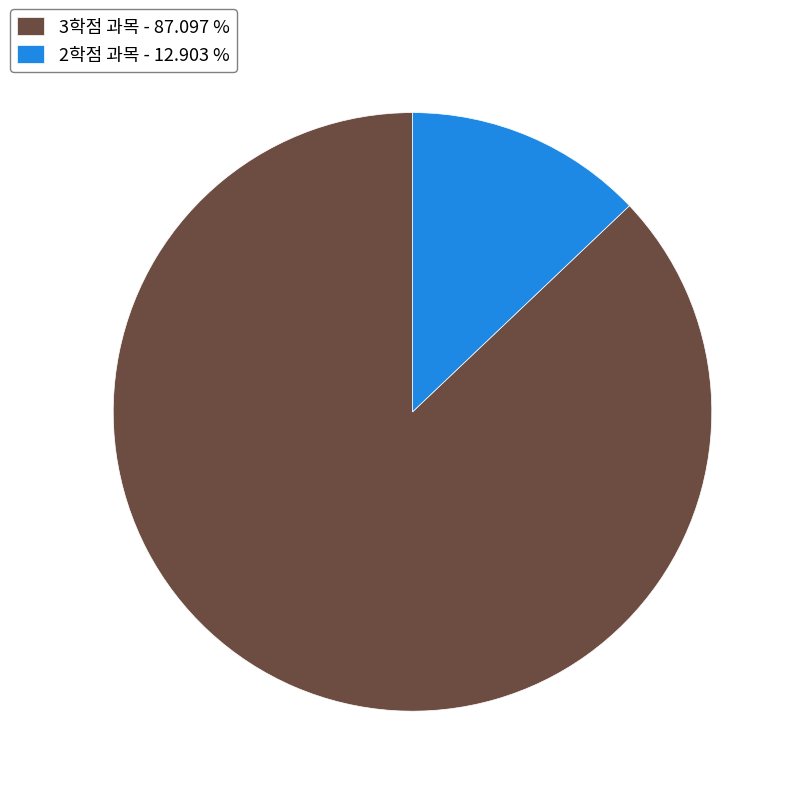

Count the number of slices in the pie.

2